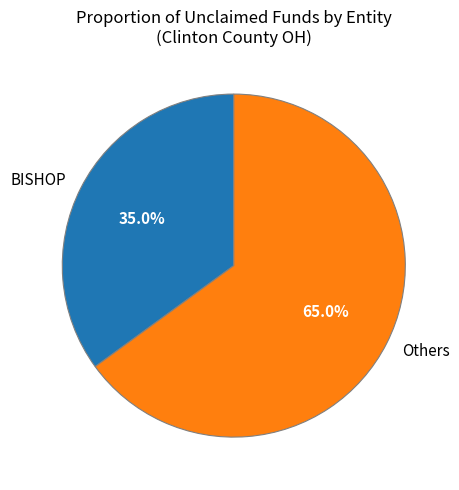

Which category has the biggest portion of the pie?

Others